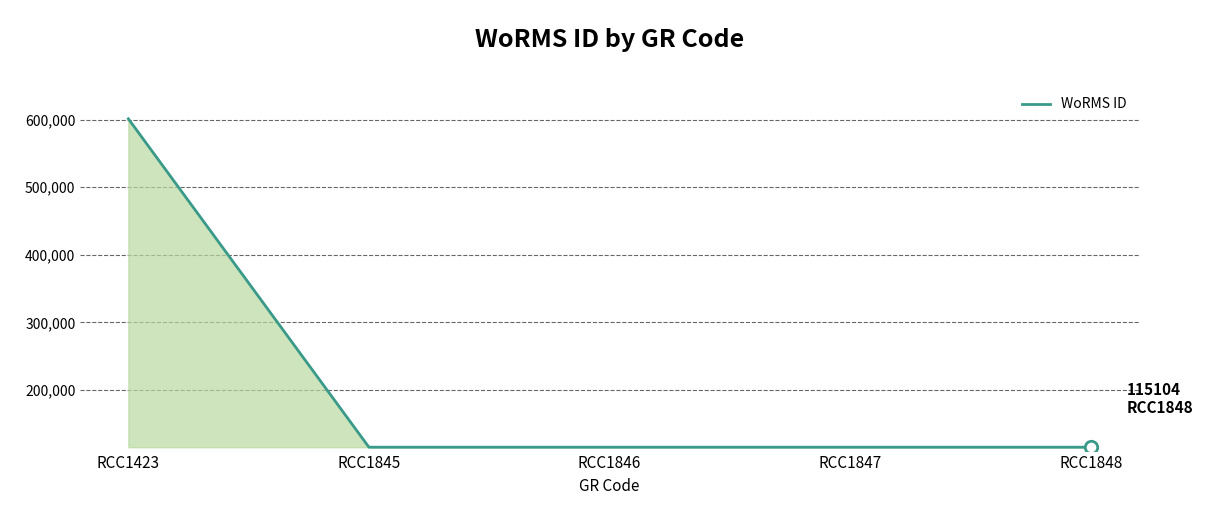

What is the ratio of the value at RCC1847 to the value at RCC1423?

0.2